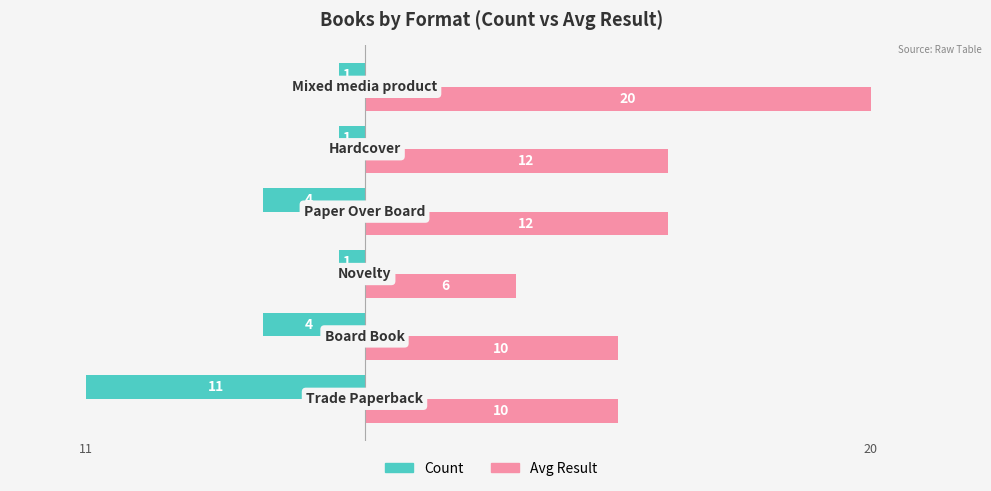

What is the greatest value displayed?

20